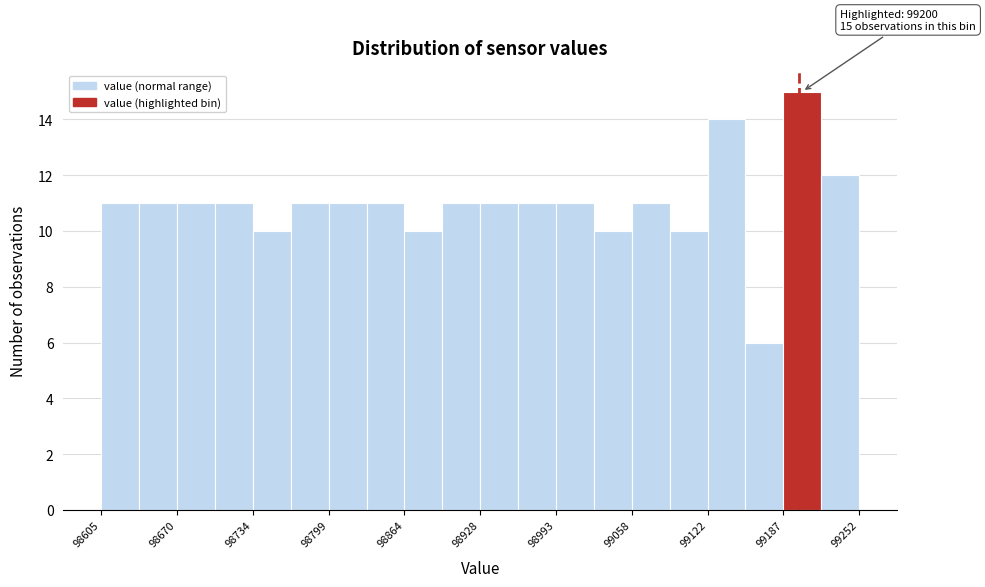

Read against the x-axis, roughly where is the centre of the tallest bar?

99200